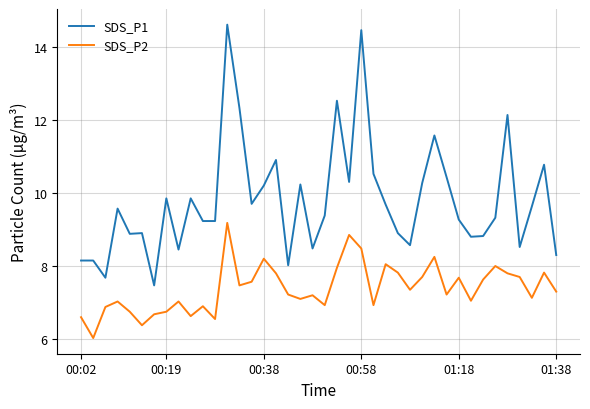

Which series has the largest range (max minus min)?

SDS_P1